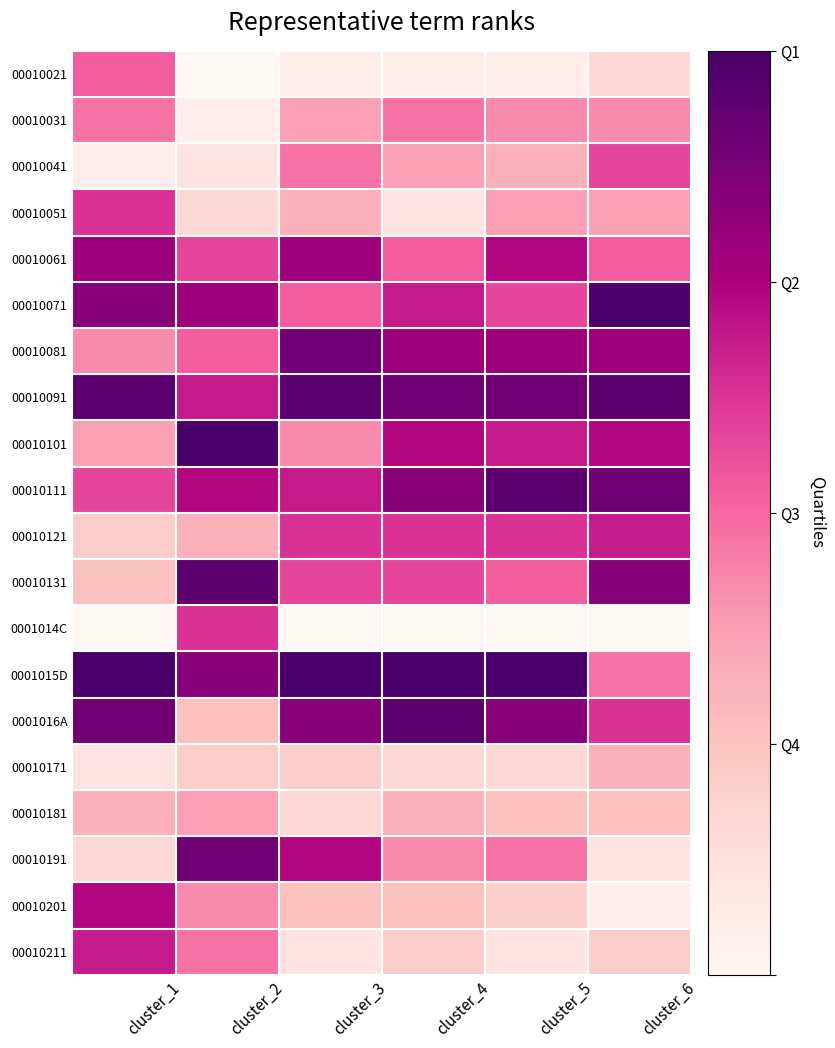

At cluster_6, list the series in order from smallest to largest.

0001014C, 00010201, 00010191, 00010021, 00010211, 00010181, 00010171, 00010051, 00010031, 0001015D, 00010061, 00010041, 0001016A, 00010121, 00010101, 00010081, 00010131, 00010111, 00010091, 00010071